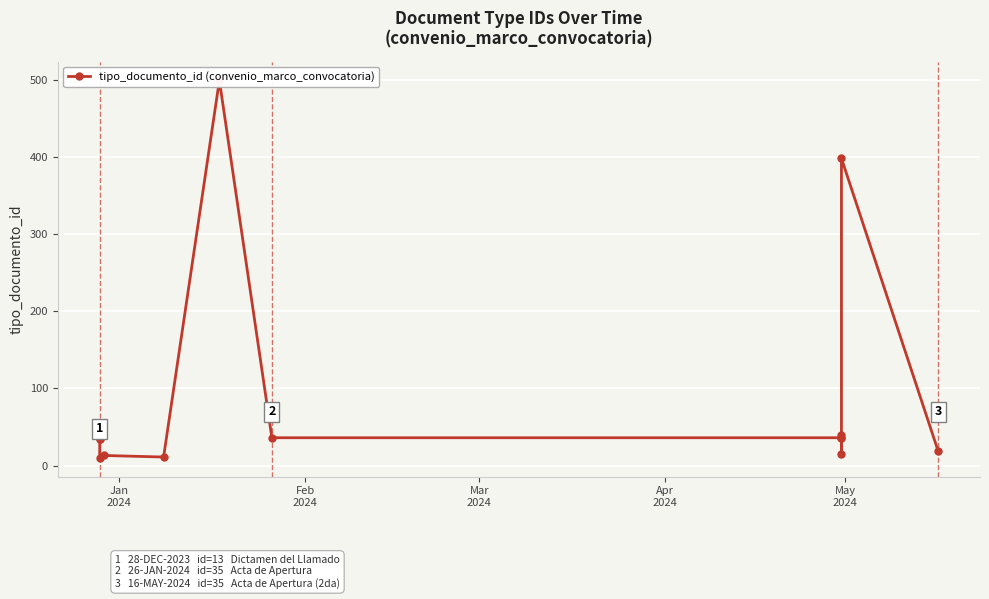

What is the average value?

91